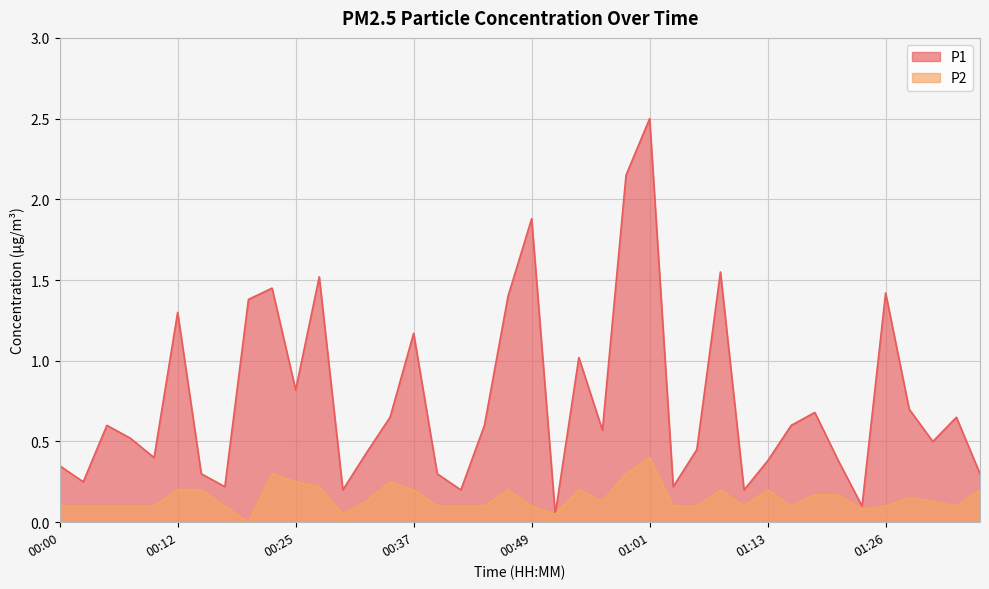

True or false: P1 and P2 intersect in this chart.

False